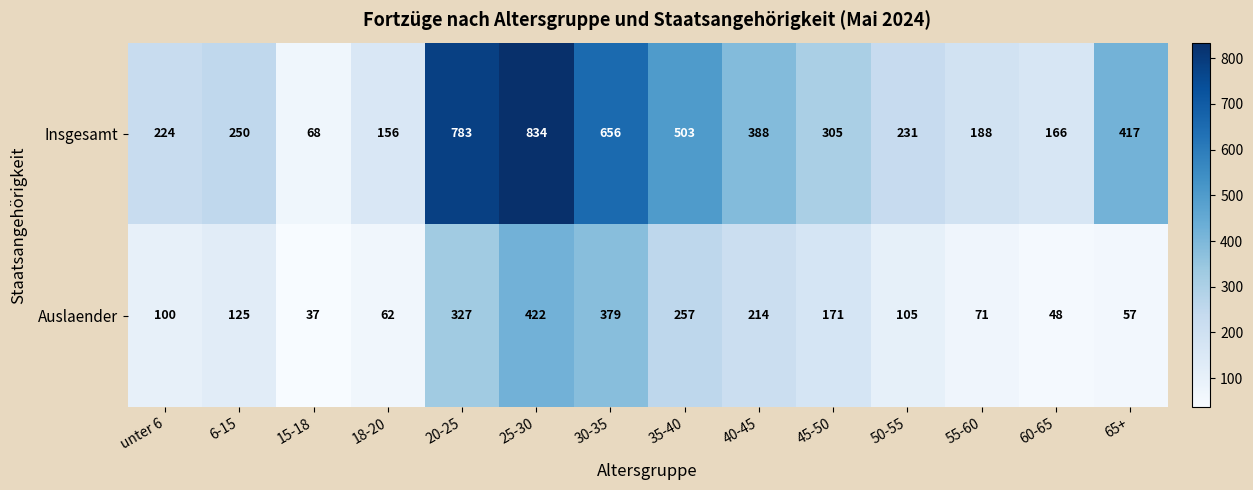

Which category has the highest value across all series?

25-30